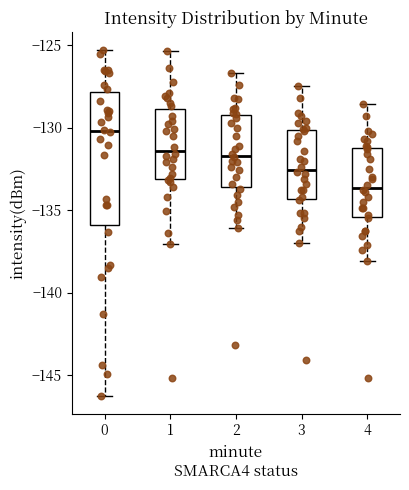

Reading left to right, read every box against the y-axis: the position of its median line, the range the box covers, and the ends of its whiskers. The values are not printed on the chart, so give them approximately, as read against the axis.

0: median -130.0, box -136.0 to -128.0, whiskers -146.5 to -125.5
1: median -131.5, box -133.0 to -129.0, whiskers -137.0 to -125.5
2: median -131.5, box -133.5 to -129.0, whiskers -136.0 to -126.5
3: median -132.5, box -134.5 to -130.0, whiskers -137.0 to -127.5
4: median -133.5, box -135.5 to -131.0, whiskers -138.0 to -128.5